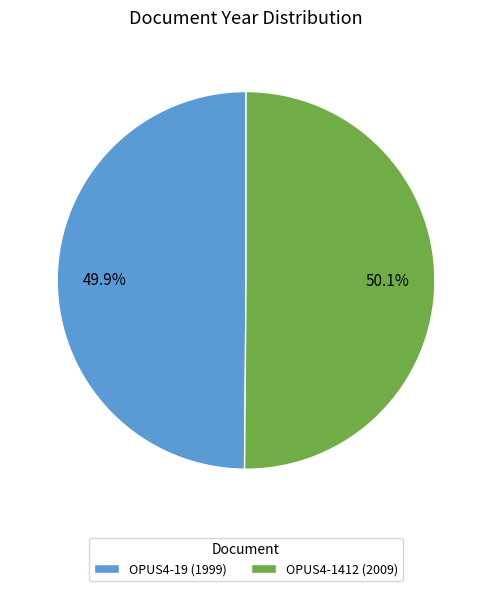

Is there a majority slice in this chart?

Yes